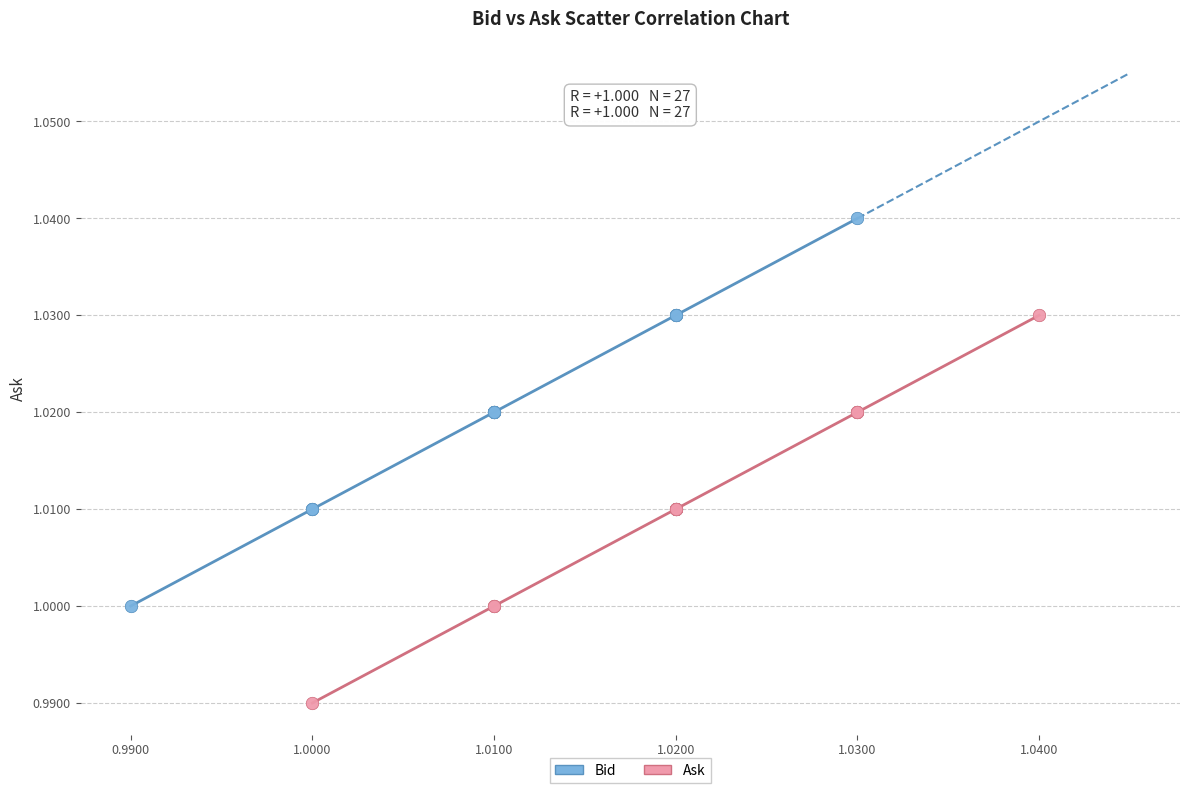

Which series contains the highest Y value?

Bid